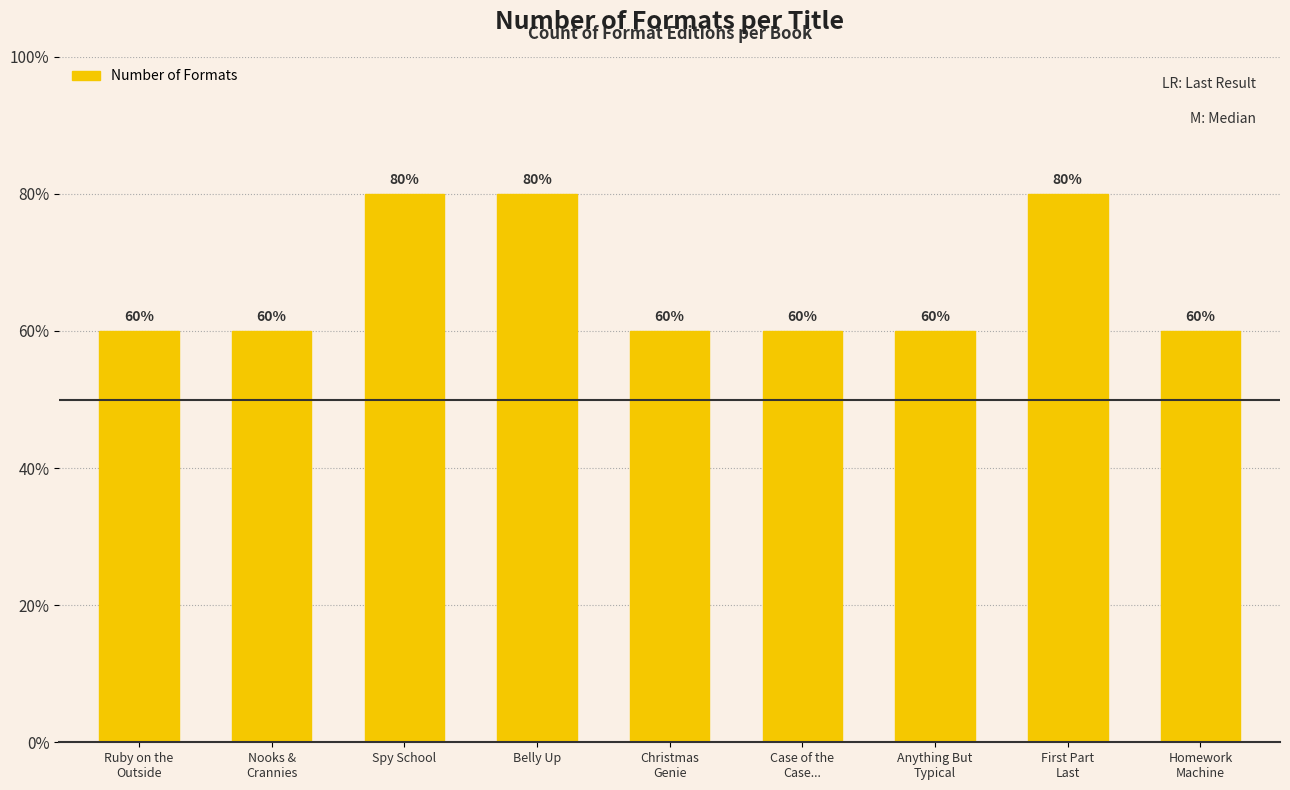

Does the chart contain any negative values?

No